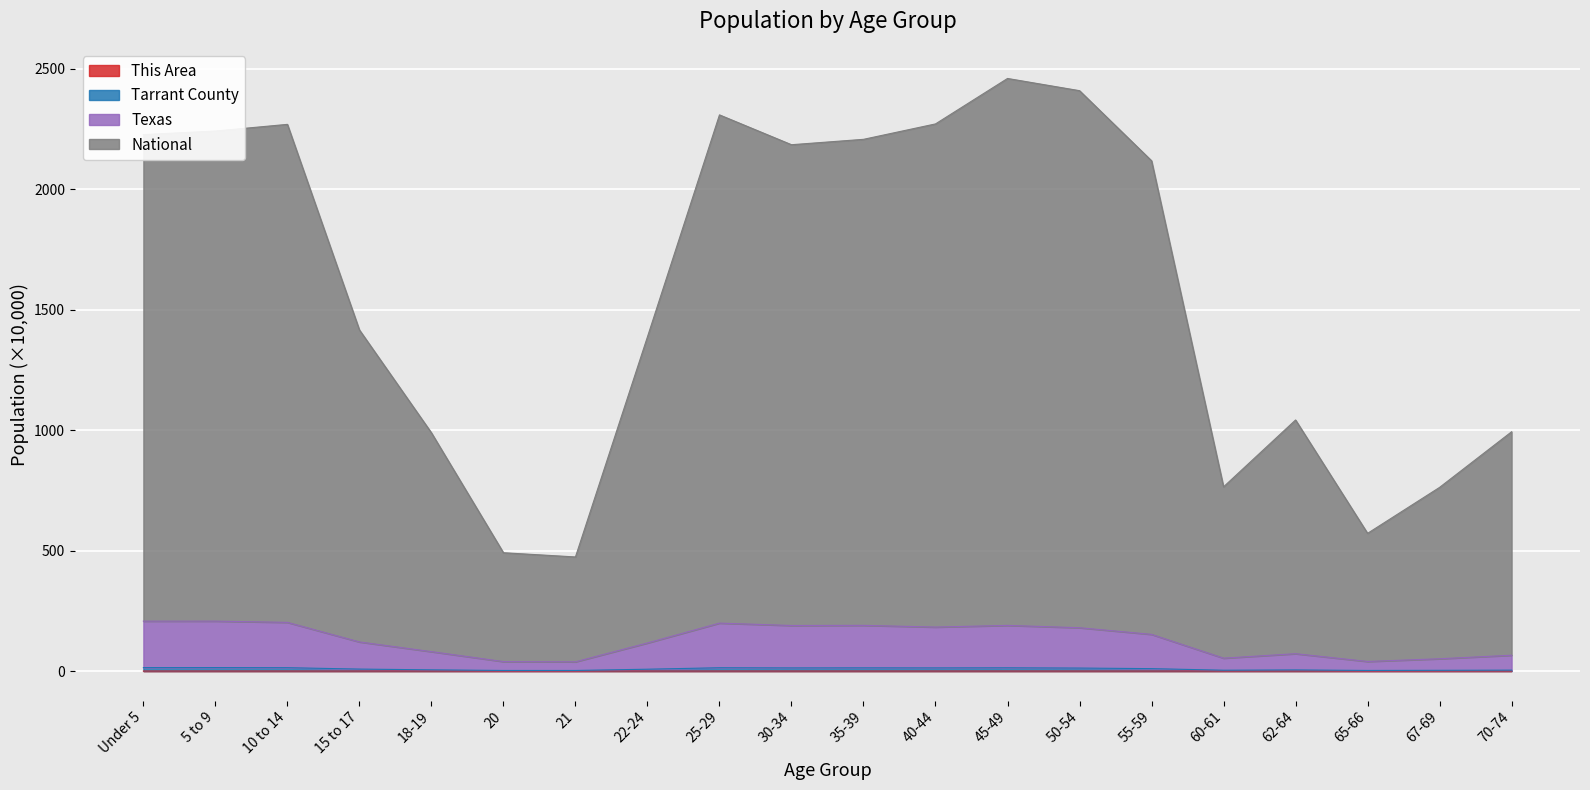

What position from the left is 25-29?

9